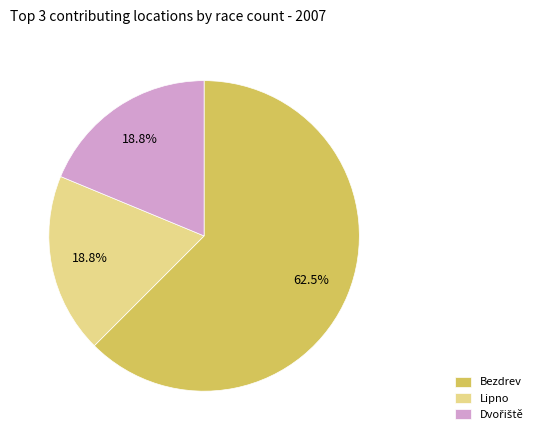

Which category accounts for the majority?

Bezdrev